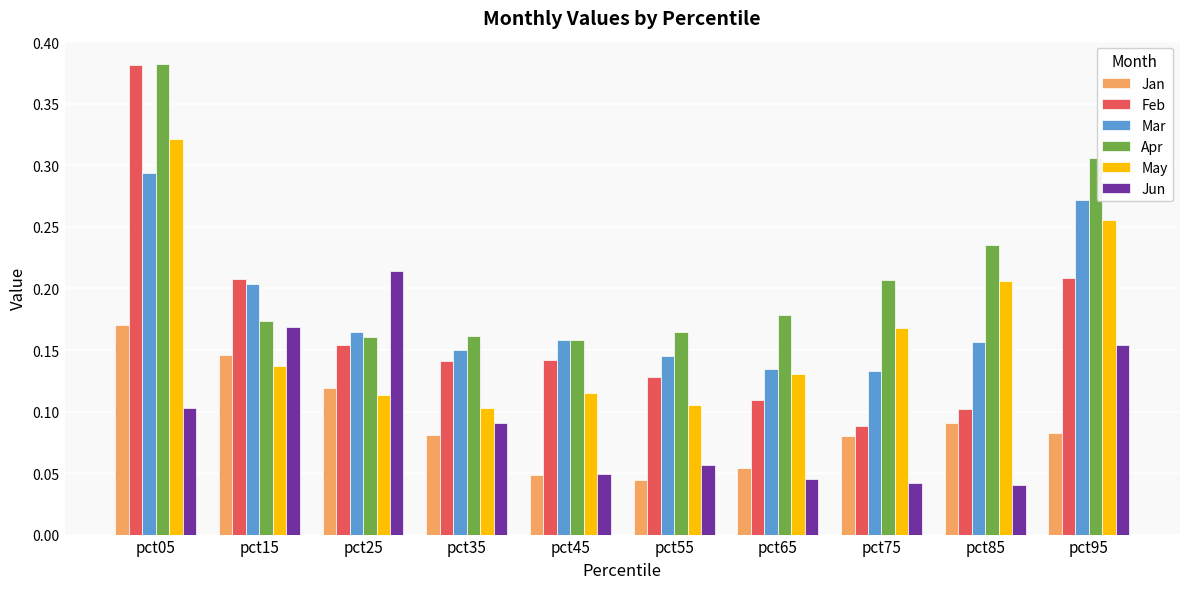

How many bars are there in total?

60